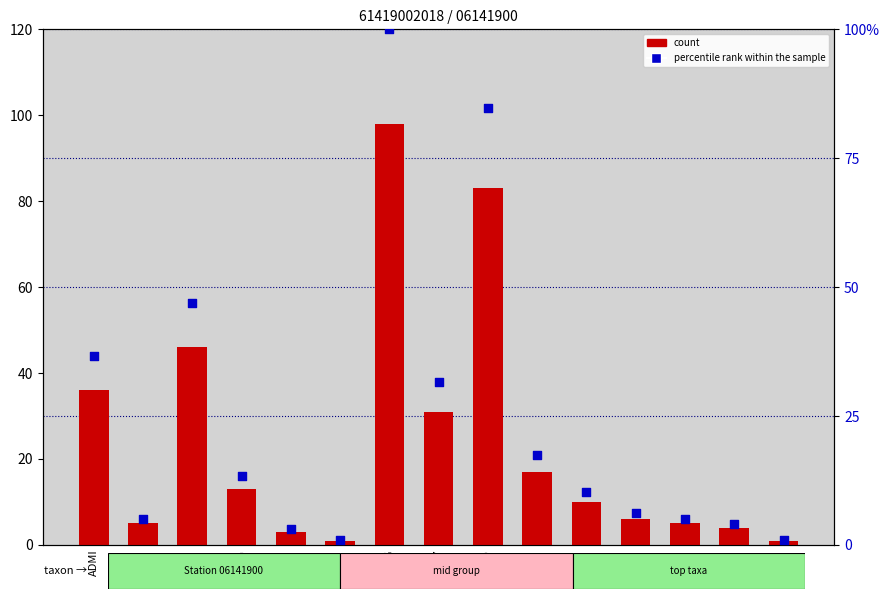

Which series contains the highest Y value?

percentile rank within the sample